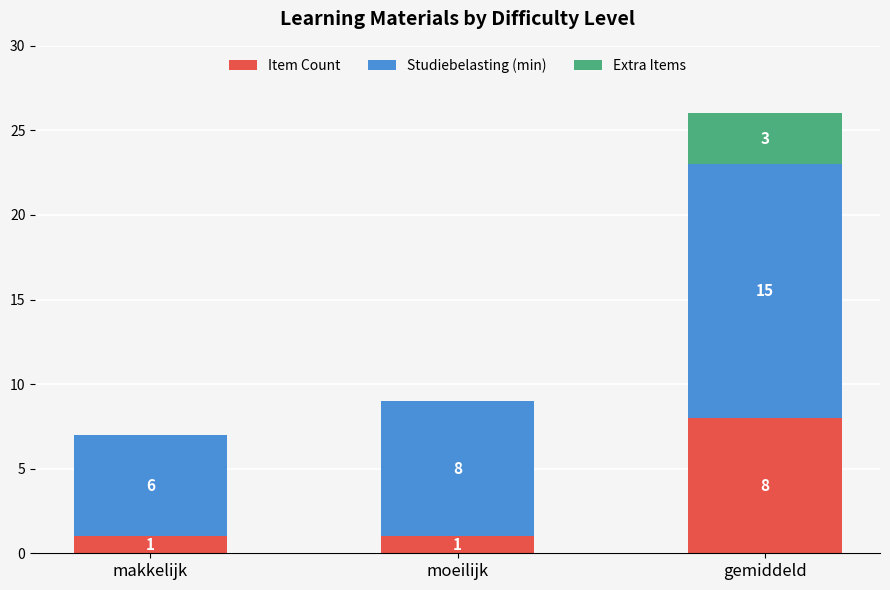

Reading left to right, transcribe the values for Item Count.

makkelijk=1	moeilijk=1	gemiddeld=8